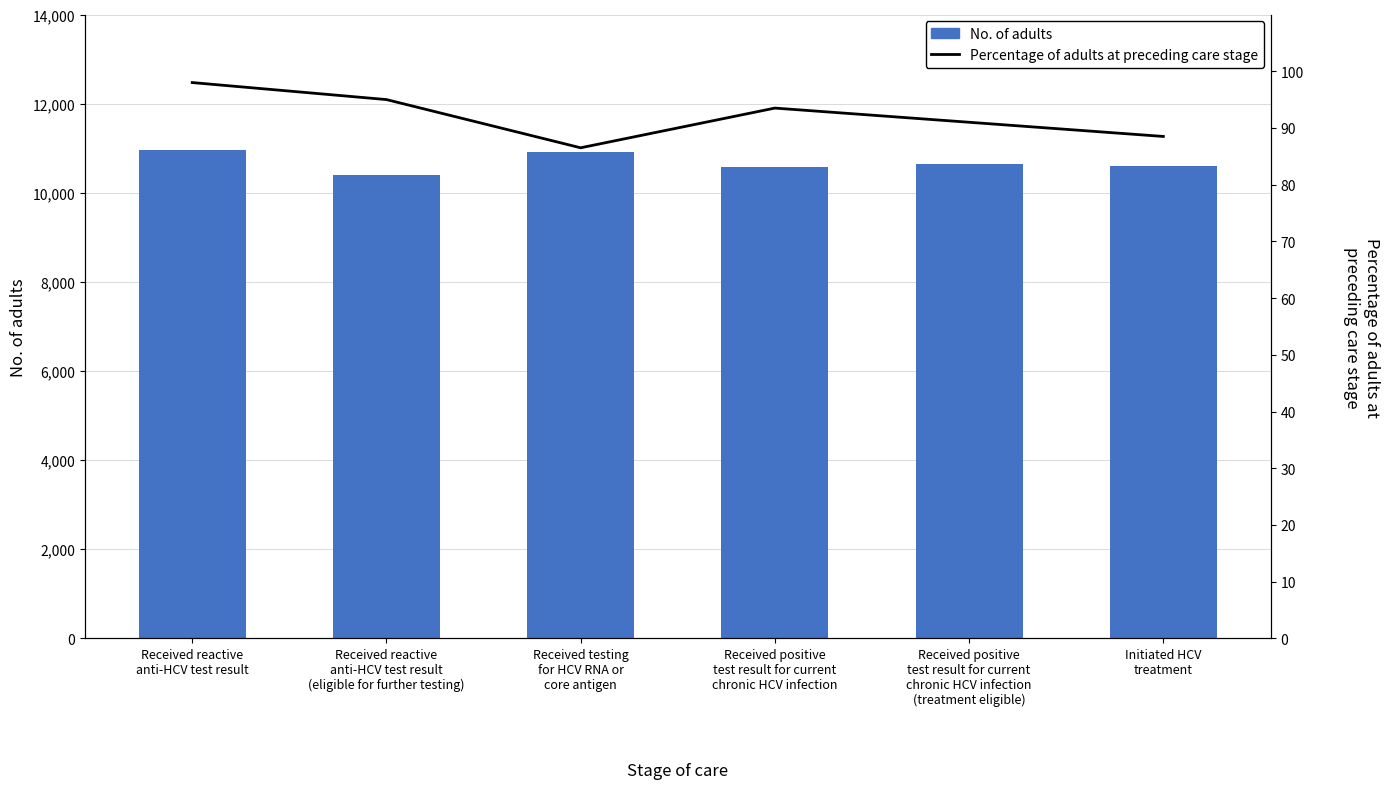

Which category has the lowest value across all series?

Received testing
for HCV RNA or
core antigen